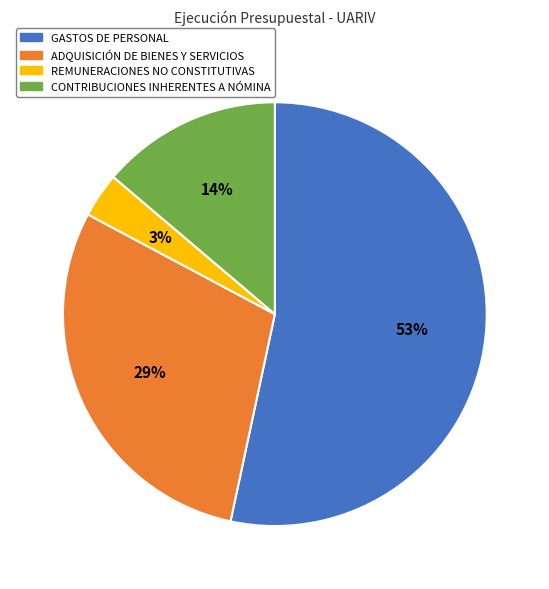

Count the number of slices in the pie.

4